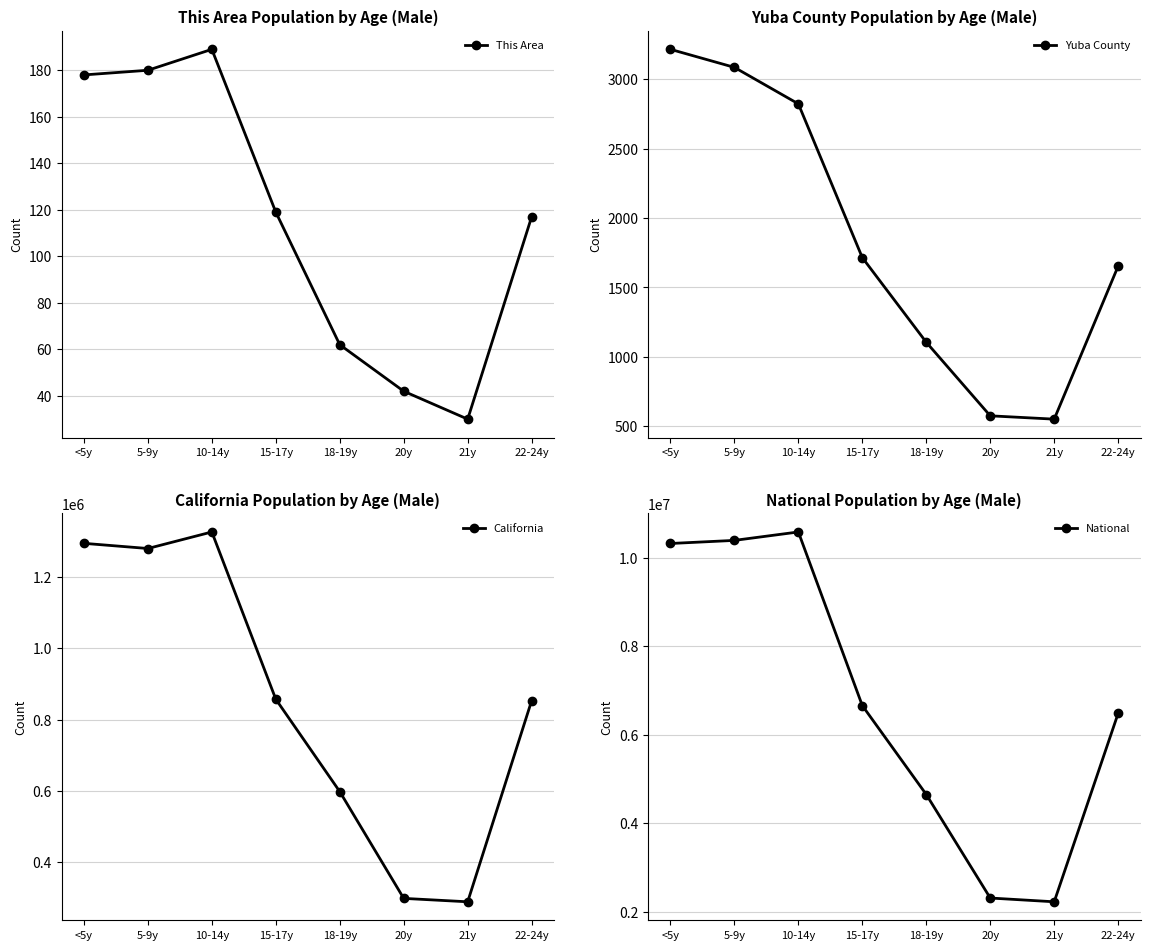

How many lines are shown in the chart?

4